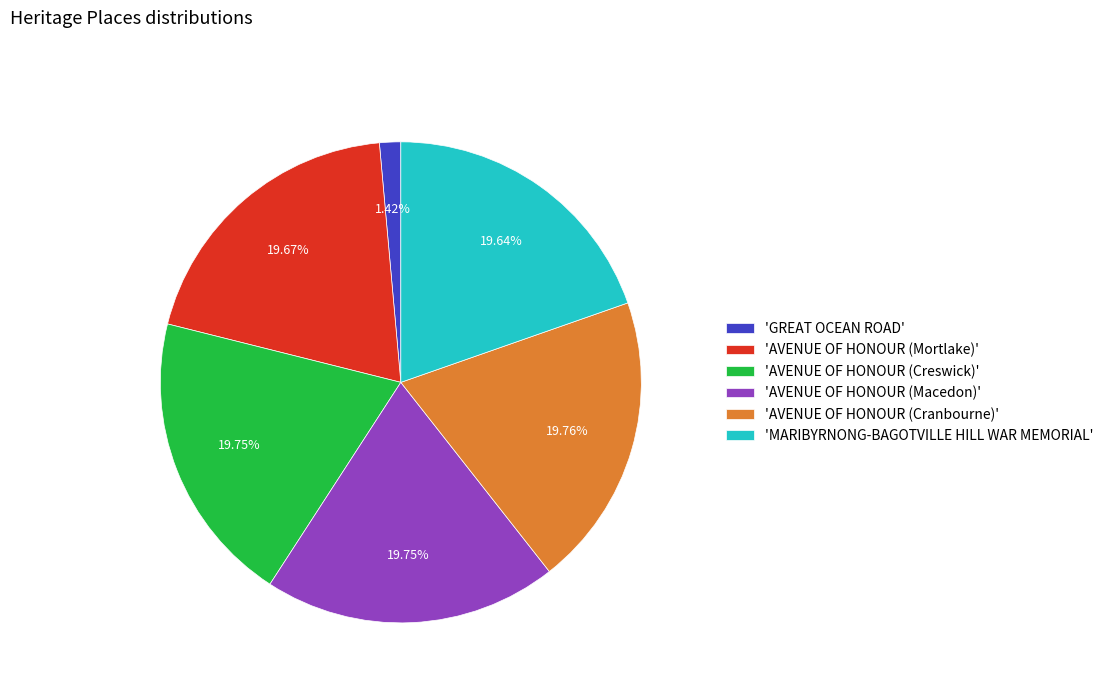

Does any single category account for the majority?

No